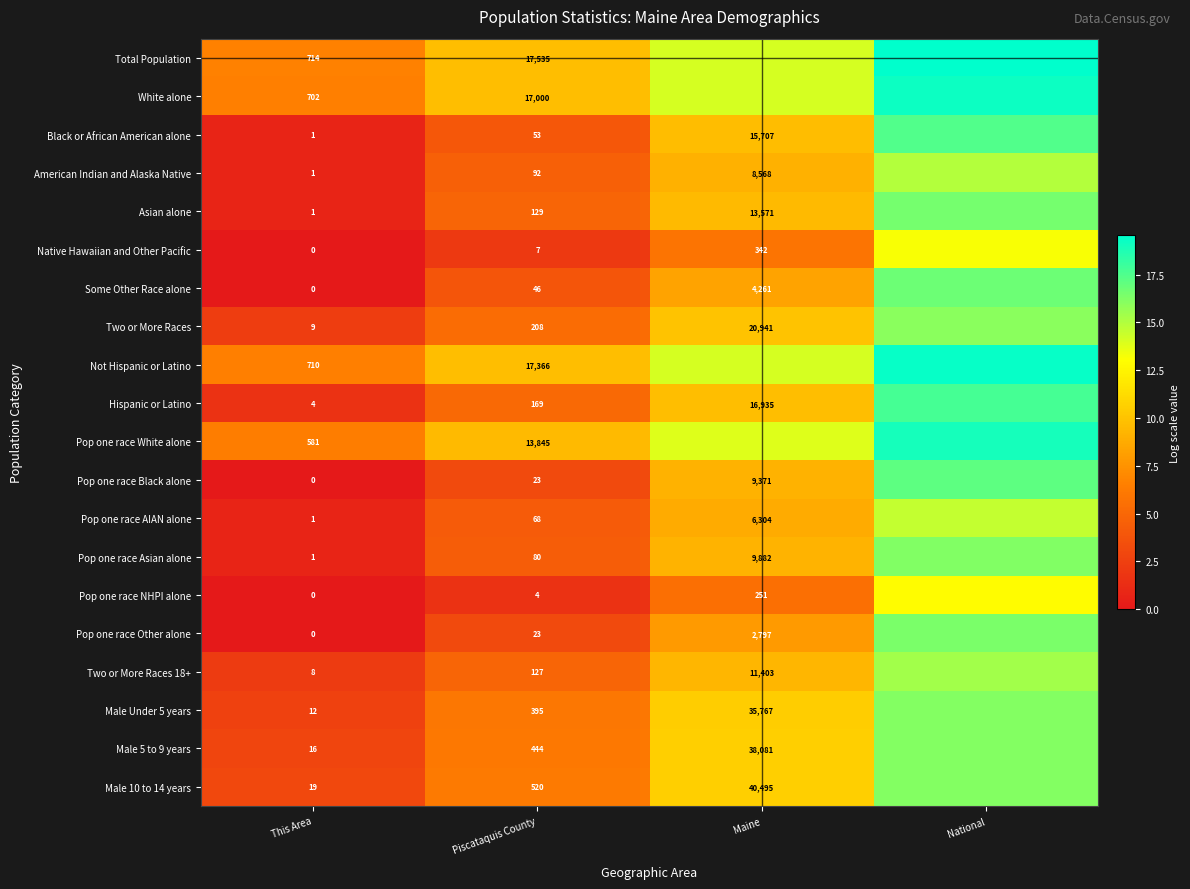

How many values in the Pop one race Black alone series exceed 9?

2